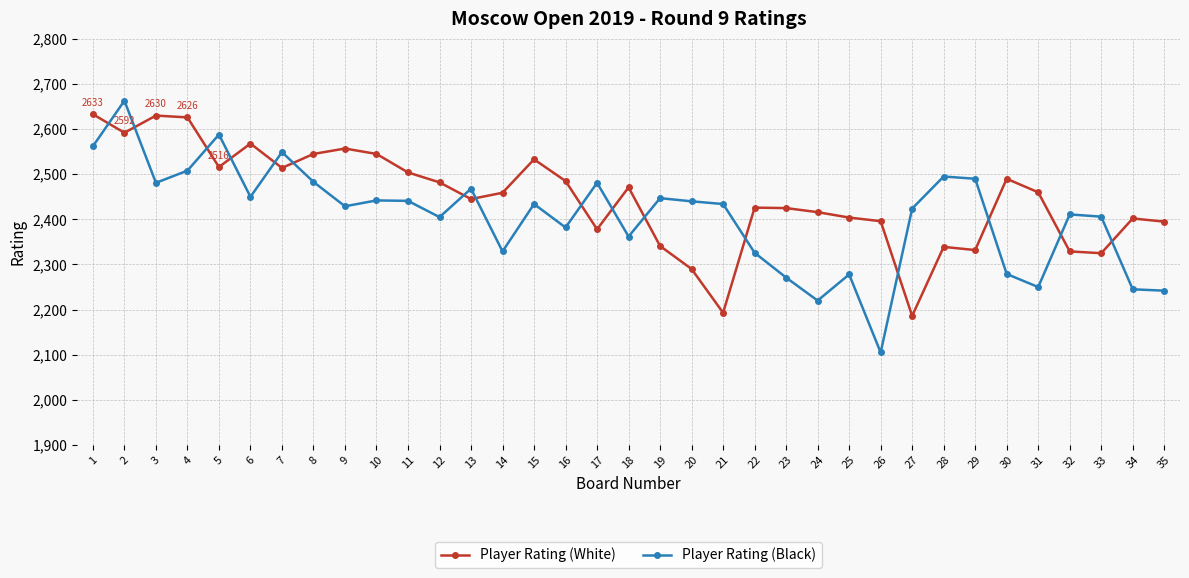

Is it true that Player Rating (Black) equals 2481 at 17?

True